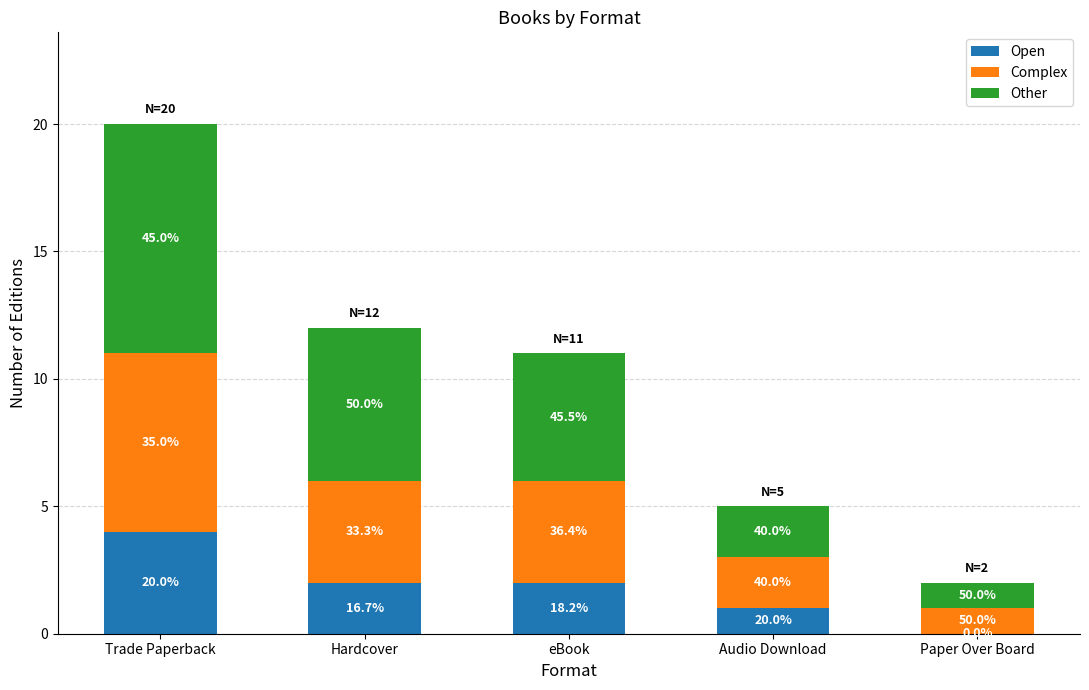

What are all the series names shown in the legend?

Open, Complex, Other